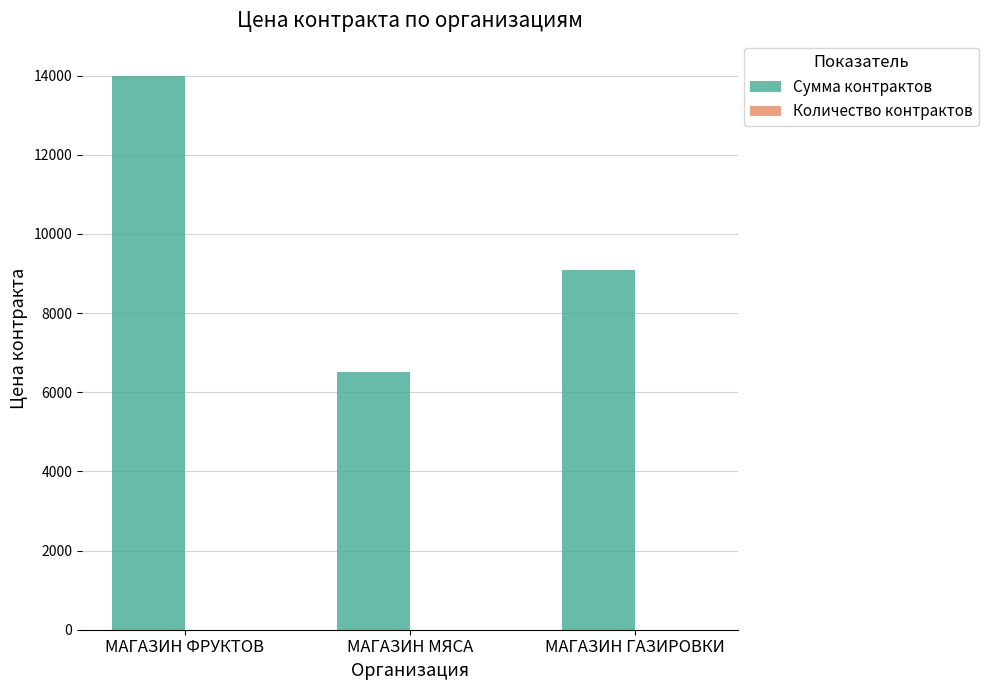

Between МАГАЗИН МЯСА and МАГАЗИН ГАЗИРОВКИ, which series saw the biggest shift?

Сумма контрактов